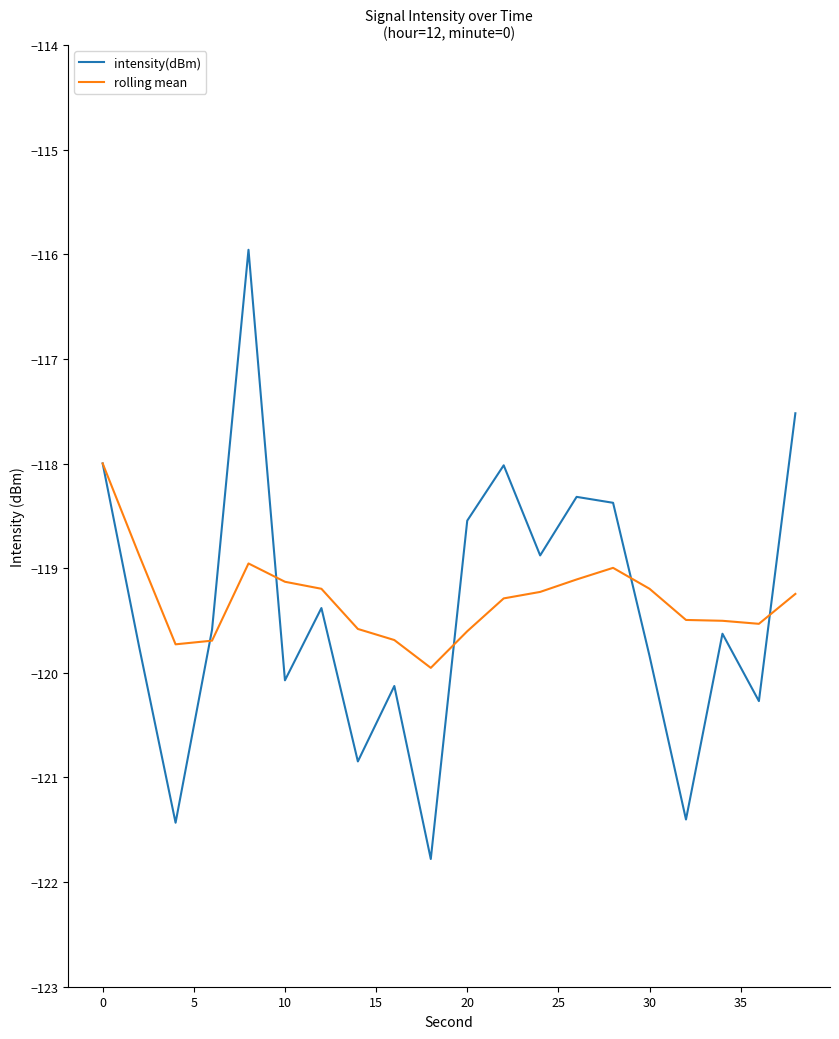

What is the minimum value shown in the chart?

-121.8